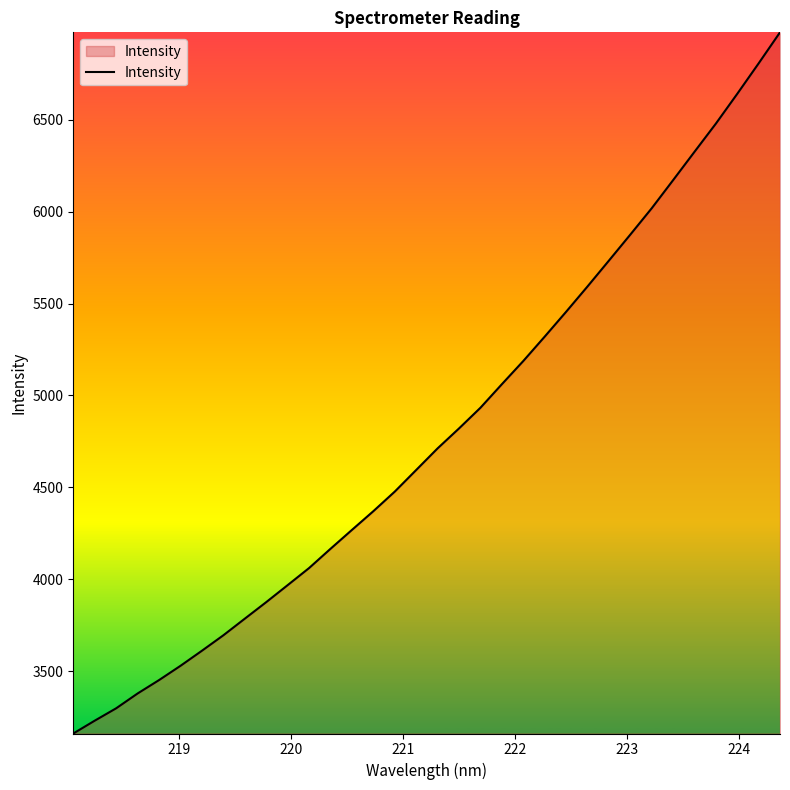

What is the difference between the second highest and minimum values?

3644.4